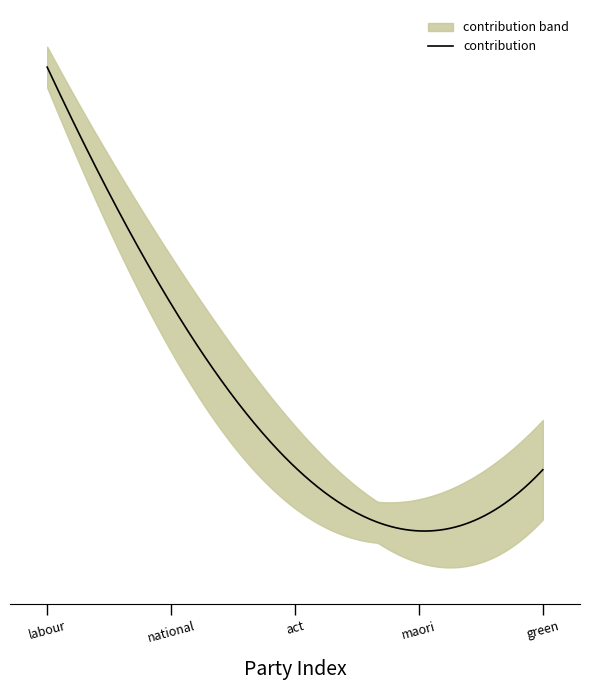

At which category does the data reach its first local valley?

maori